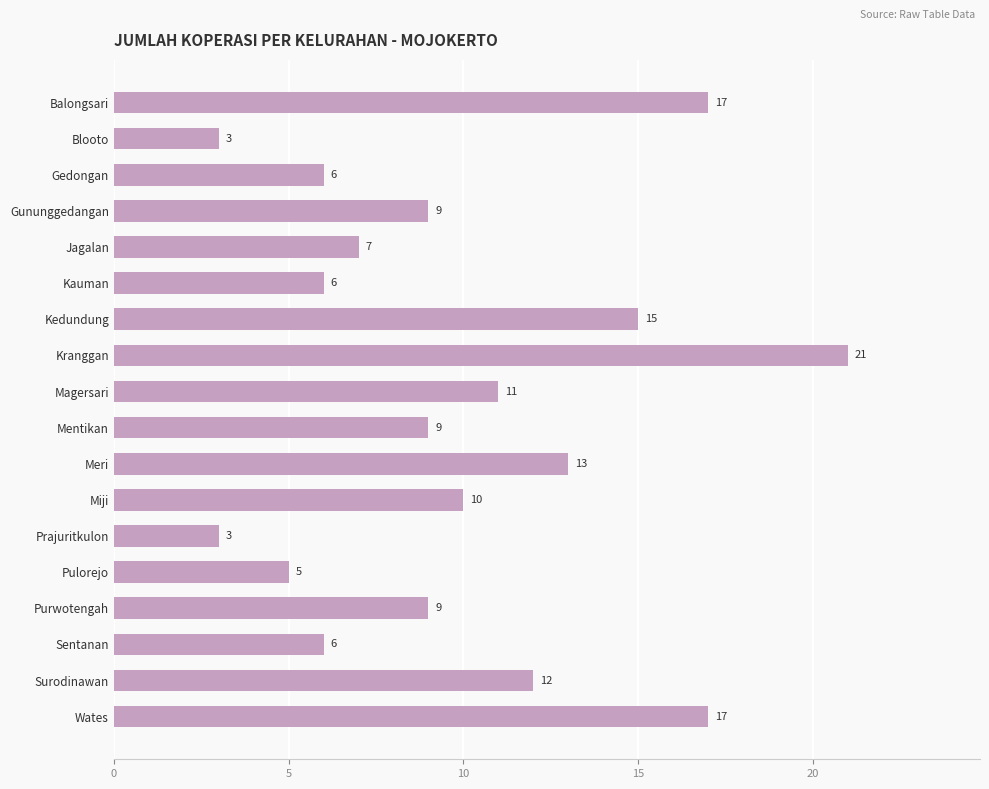

What position from the top is Sentanan?

16